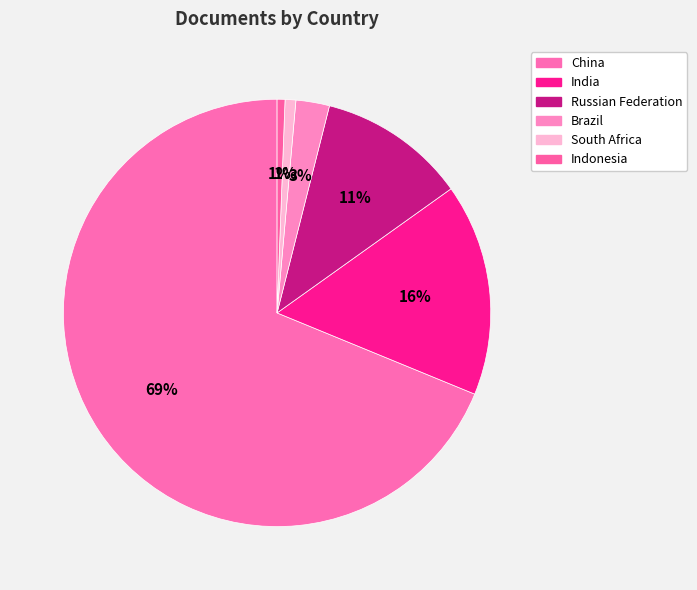

Does India represent more than half of the total?

No